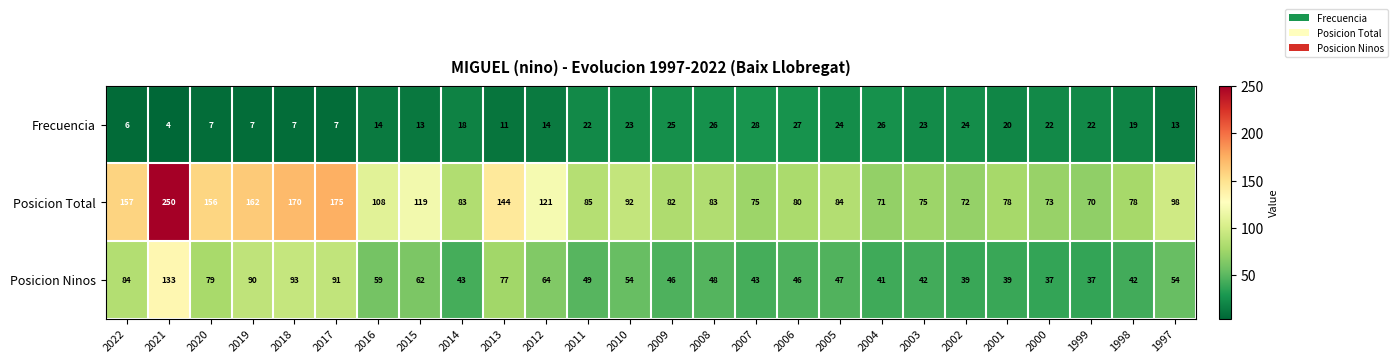

What is the sum of the Frecuencia values at 2004 and 2015?

39